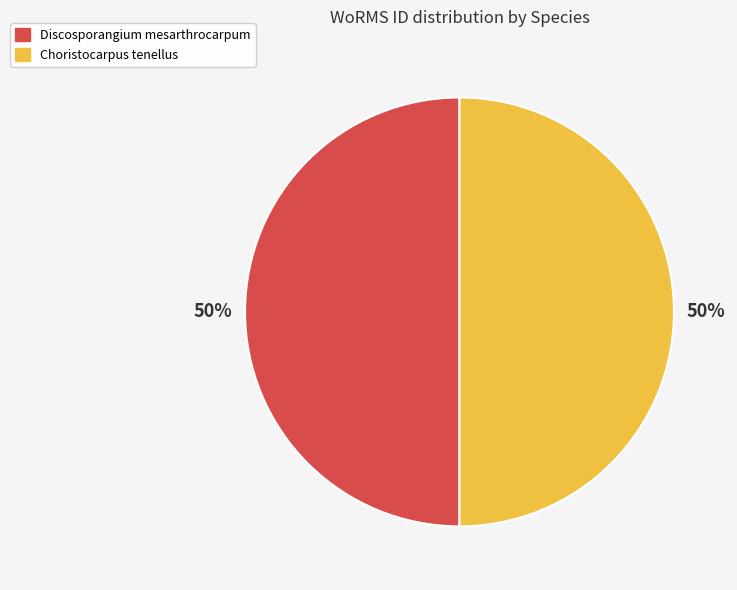

What is the ratio of the value at Choristocarpus tenellus to the value at Discosporangium mesarthrocarpum?

1.0